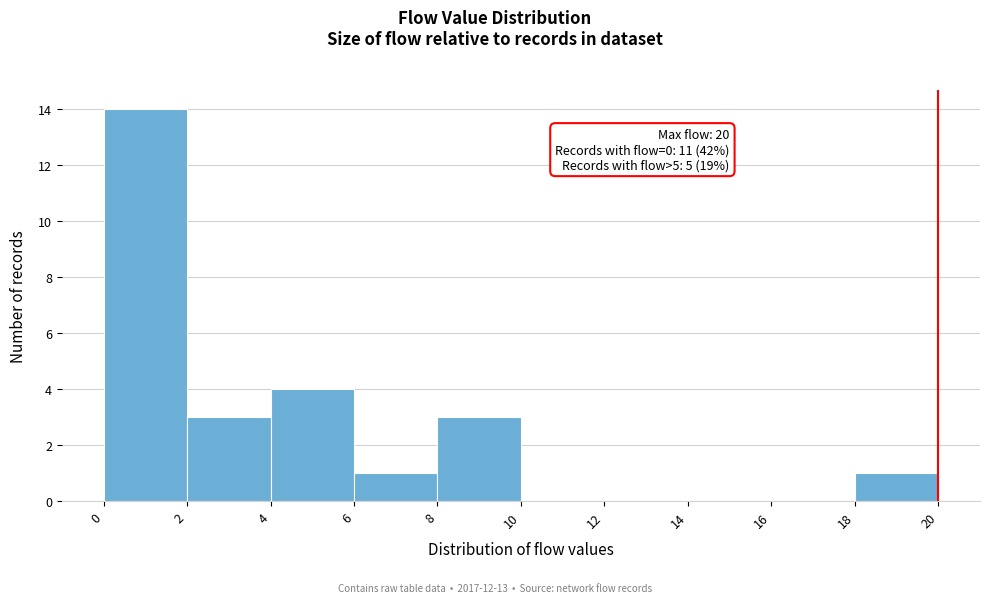

Over which range of the x-axis is the bar tallest?

0 to 2